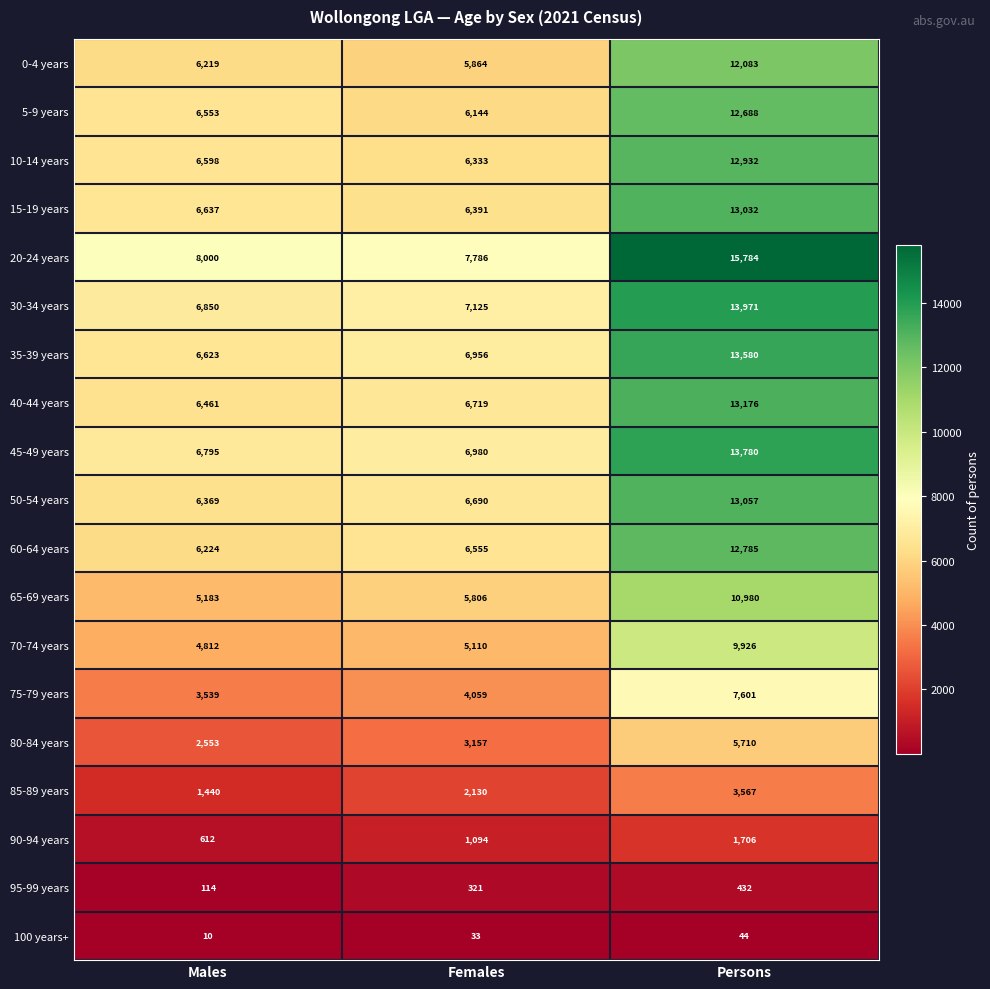

Rank the series at Males from lowest to highest value.

100 years+, 95-99 years, 90-94 years, 85-89 years, 80-84 years, 75-79 years, 70-74 years, 65-69 years, 0-4 years, 60-64 years, 50-54 years, 40-44 years, 5-9 years, 10-14 years, 35-39 years, 15-19 years, 45-49 years, 30-34 years, 20-24 years